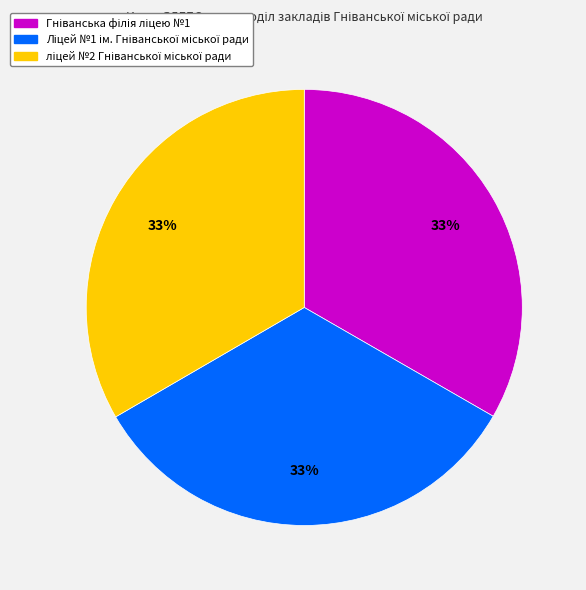

Is there a majority slice in this chart?

No